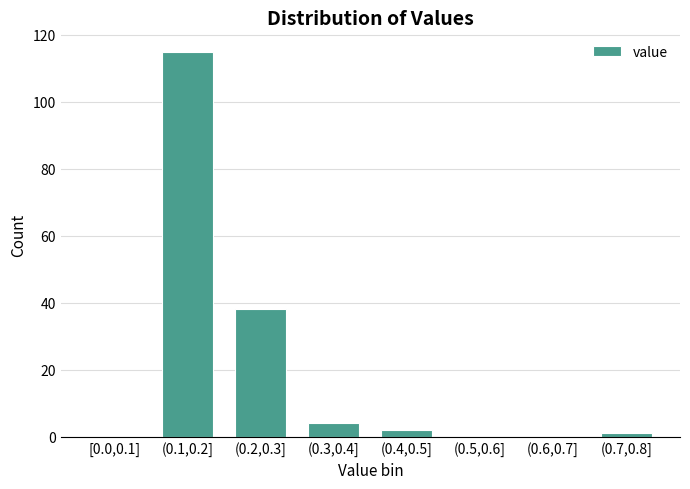

Reading left to right, list all the values displayed in this chart.

[0.0,0.1]=0	(0.1,0.2]=115	(0.2,0.3]=38	(0.3,0.4]=4	(0.4,0.5]=2	(0.5,0.6]=0	(0.6,0.7]=0	(0.7,0.8]=1